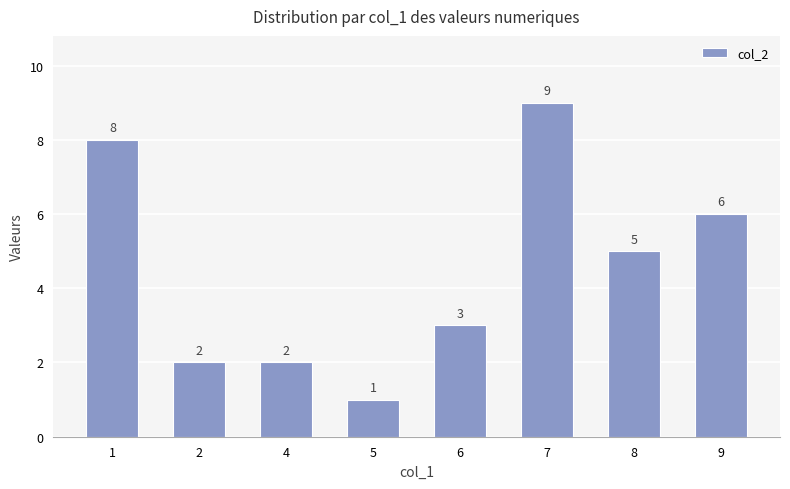

What is the difference between the maximum and minimum values?

8